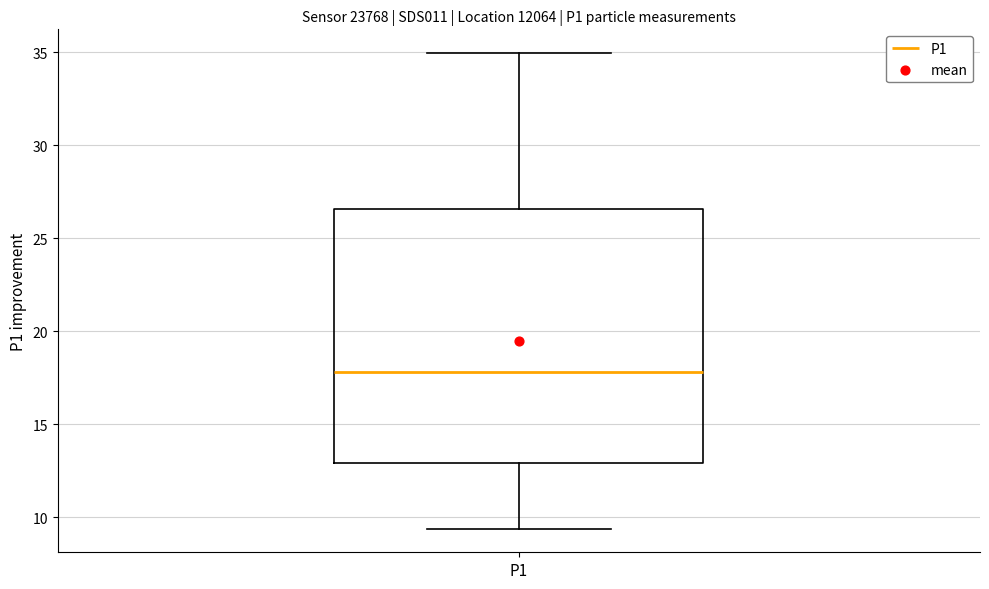

Transcribe this box plot: give where the median line is, the range the box spans, and where the two whiskers end, as read against the y-axis. The values are not printed on the chart, so give them approximately, as read against the axis.

median 18.0, box 13.0 to 26.5, whiskers 9.5 to 35.0